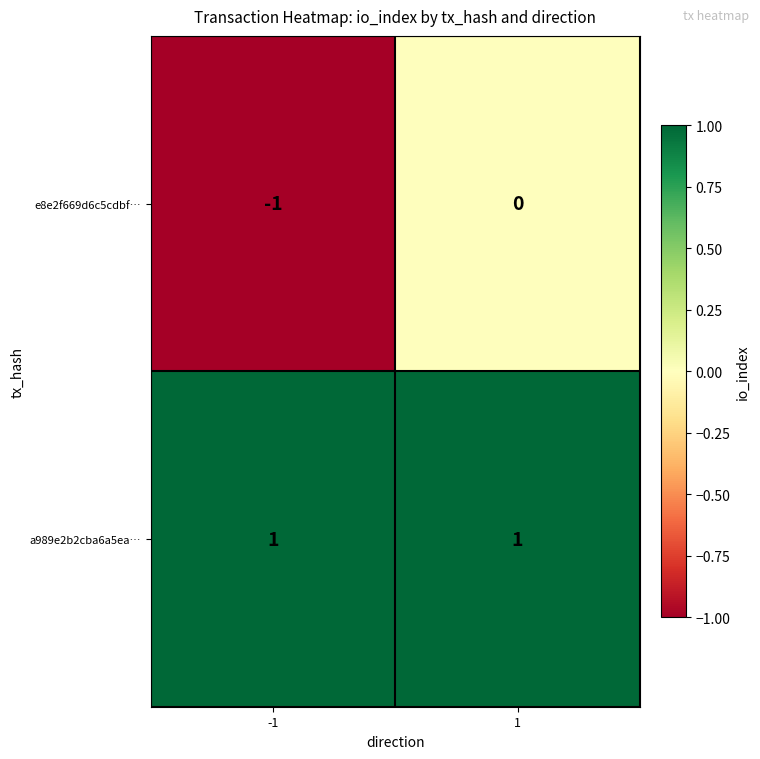

Reading right to left, list all the values displayed in this chart.

e8e2f669d6c5cdbf…: 0	-1
a989e2b2cba6a5ea…: 1	1